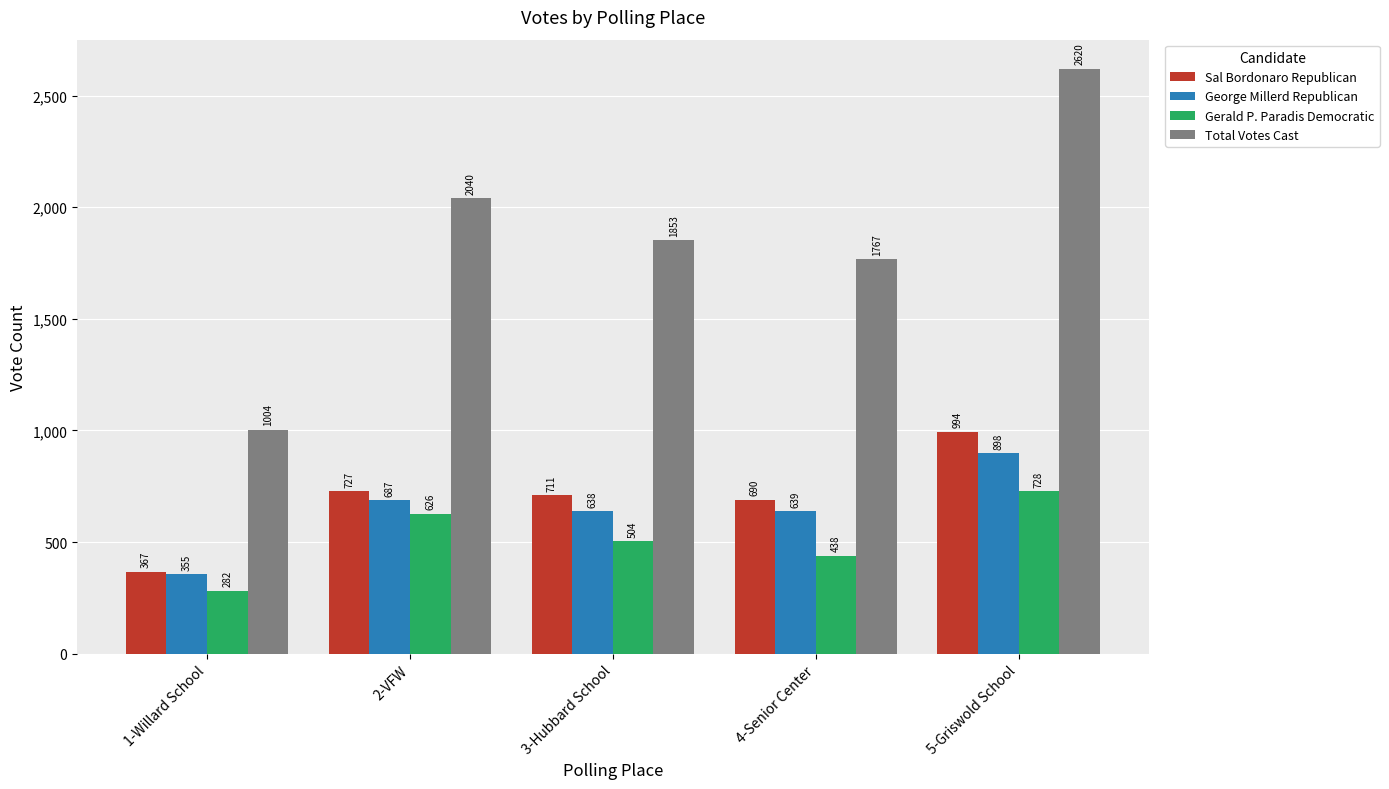

At which label does Sal Bordonaro Republican first exceed 711?

2-VFW